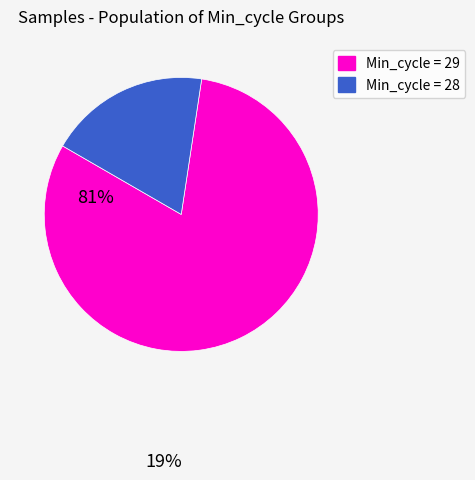

Do Min_cycle = 29 and Min_cycle = 28 together represent more than half of the pie?

Yes